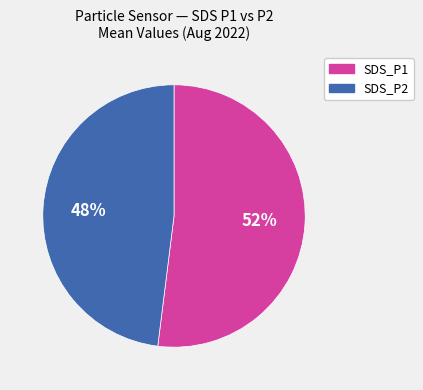

True or false: SDS_P1 accounts for 59% of the total.

False